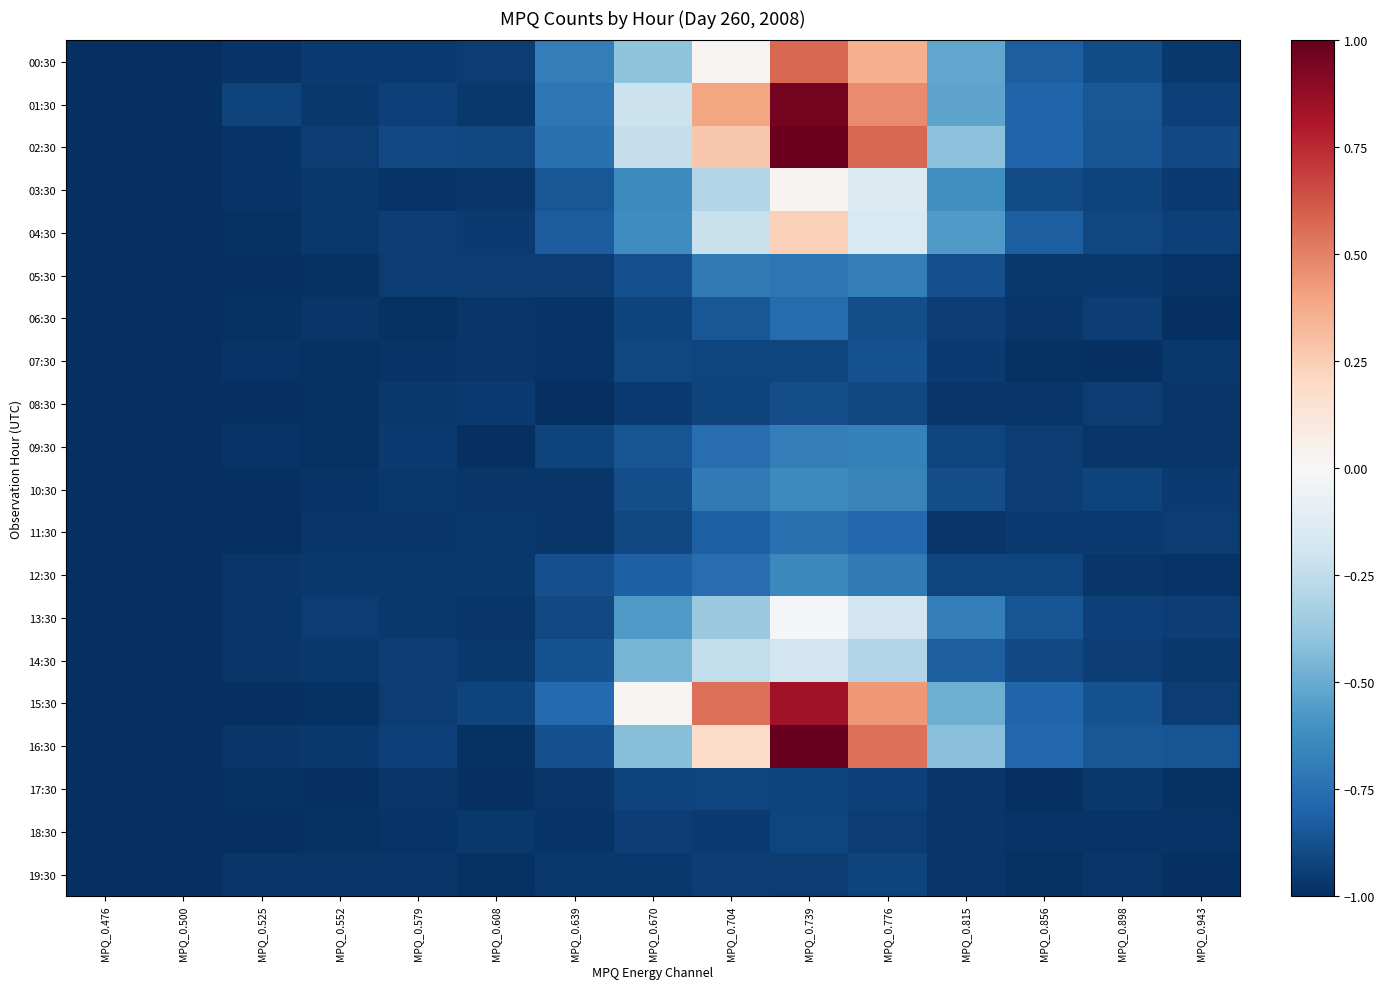

At MPQ_0.579, list the series in order from smallest to largest.

06:30, 03:30, 07:30, 18:30, 11:30, 17:30, 19:30, 08:30, 10:30, 12:30, 13:30, 00:30, 09:30, 05:30, 15:30, 14:30, 04:30, 01:30, 16:30, 02:30